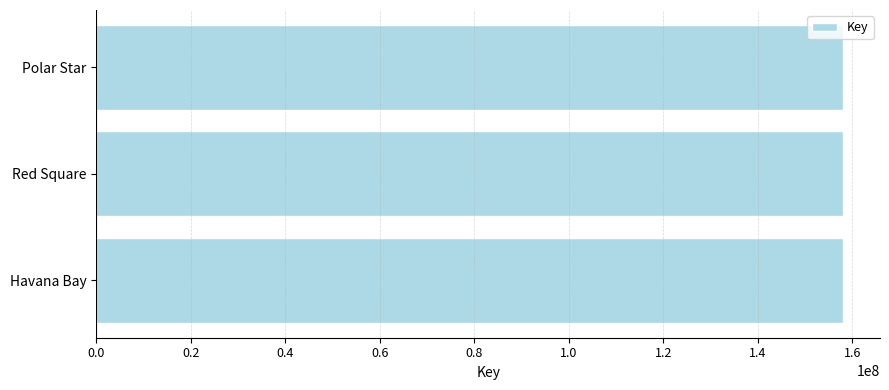

What is the approximate value at Polar Star?

157973660